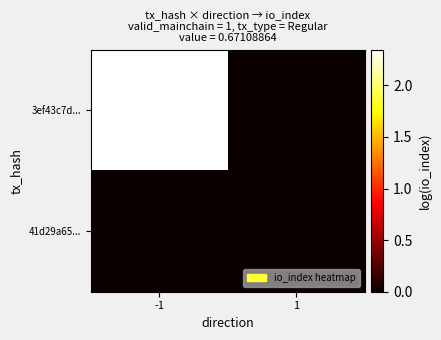

Which series changed the most between -1 and 1?

3ef43c7d...